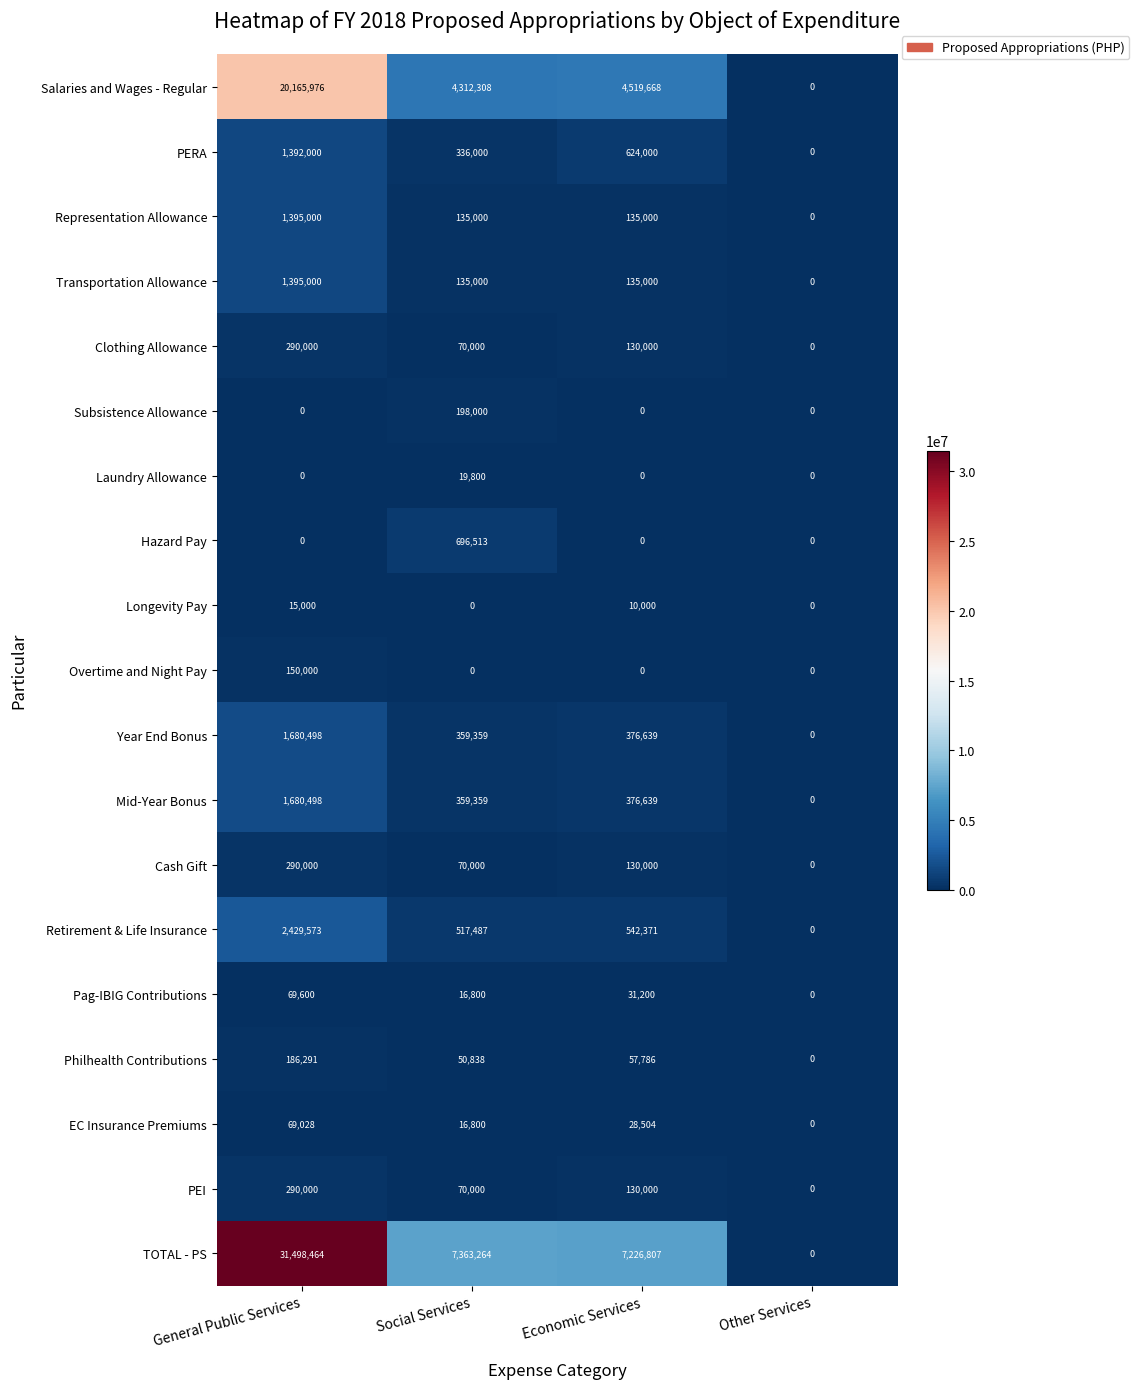

The value of Salaries and Wages - Regular at Social Services is 1521322. True or false?

False